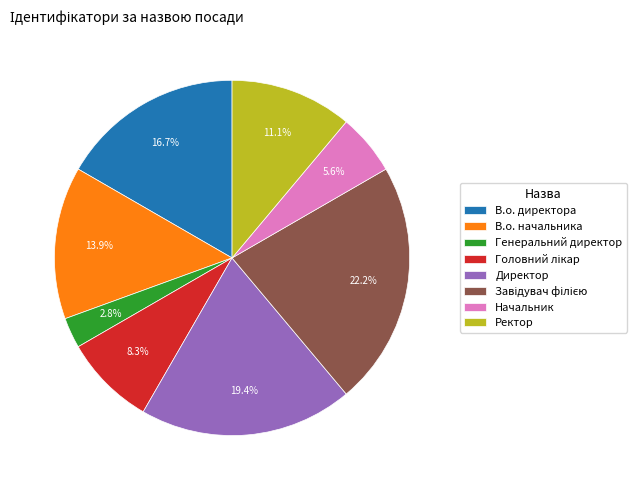

To the nearest percent, what is the difference between the Начальник and Ректор slice percentages?

6%